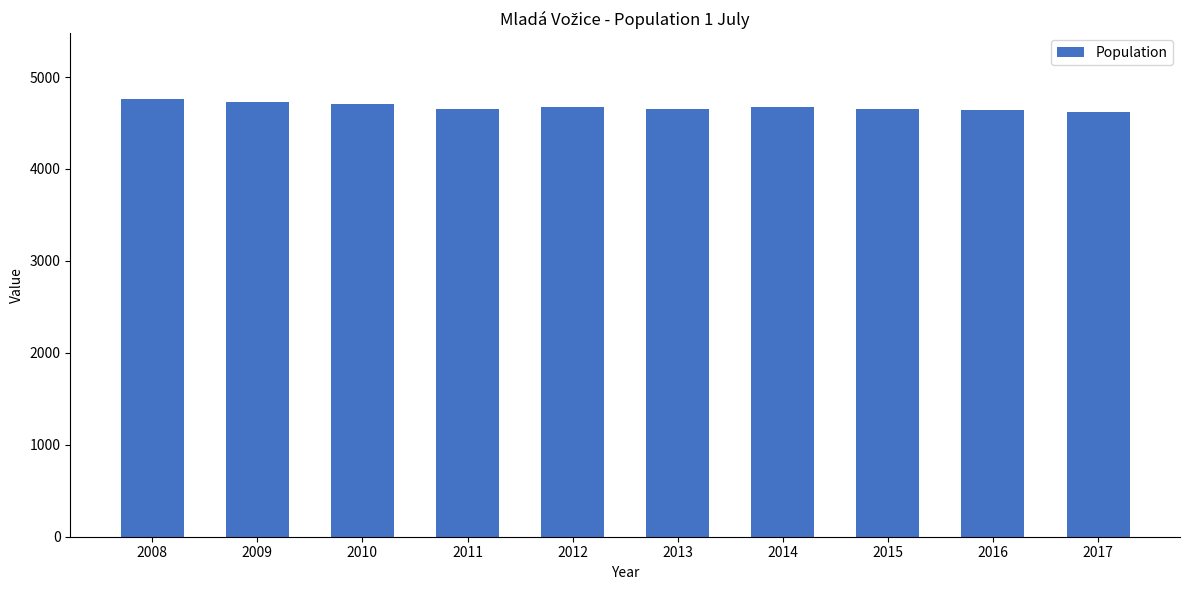

What is the smallest value displayed?

4624